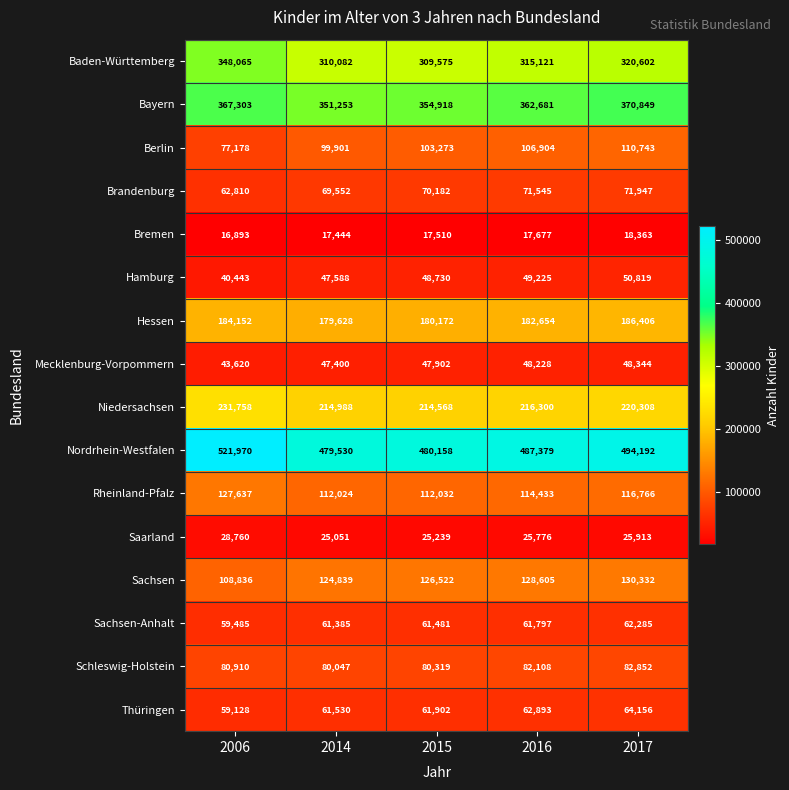

List the labels in order of Sachsen value, largest first.

2017, 2016, 2015, 2014, 2006